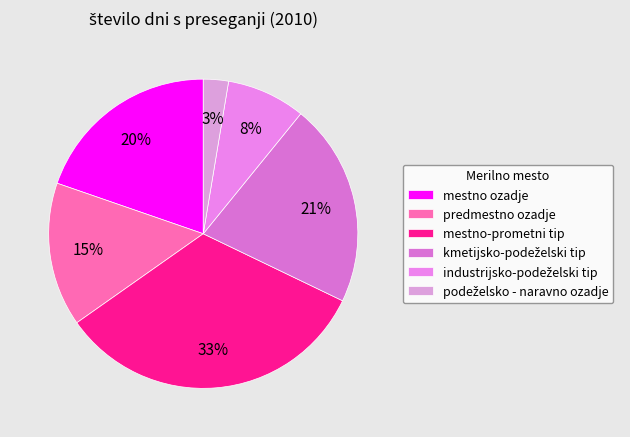

Is it true that predmestno ozadje is 3% of the pie?

False